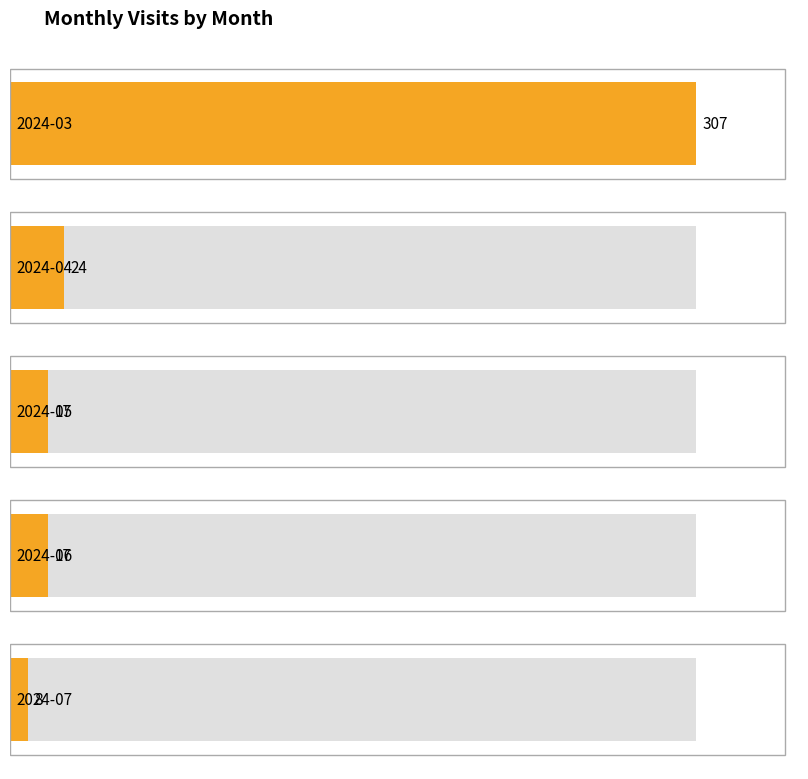

What is the maximum value shown in the chart?

307